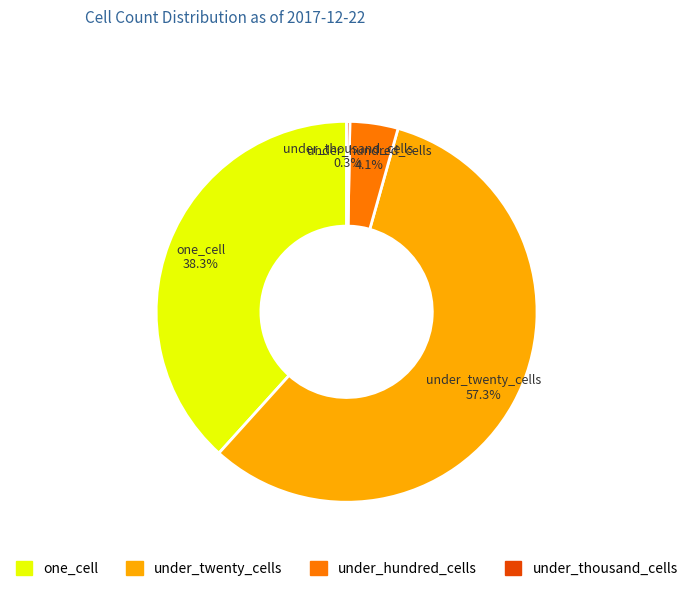

To the nearest percent, what is the average slice percentage?

25%